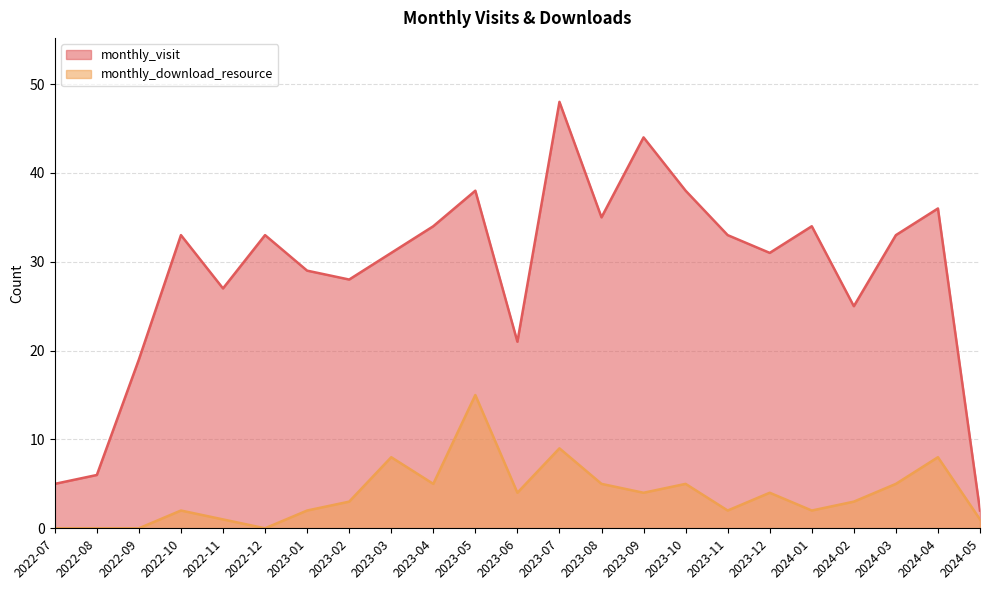

What is the difference between the highest and lowest values at 2022-08?

6